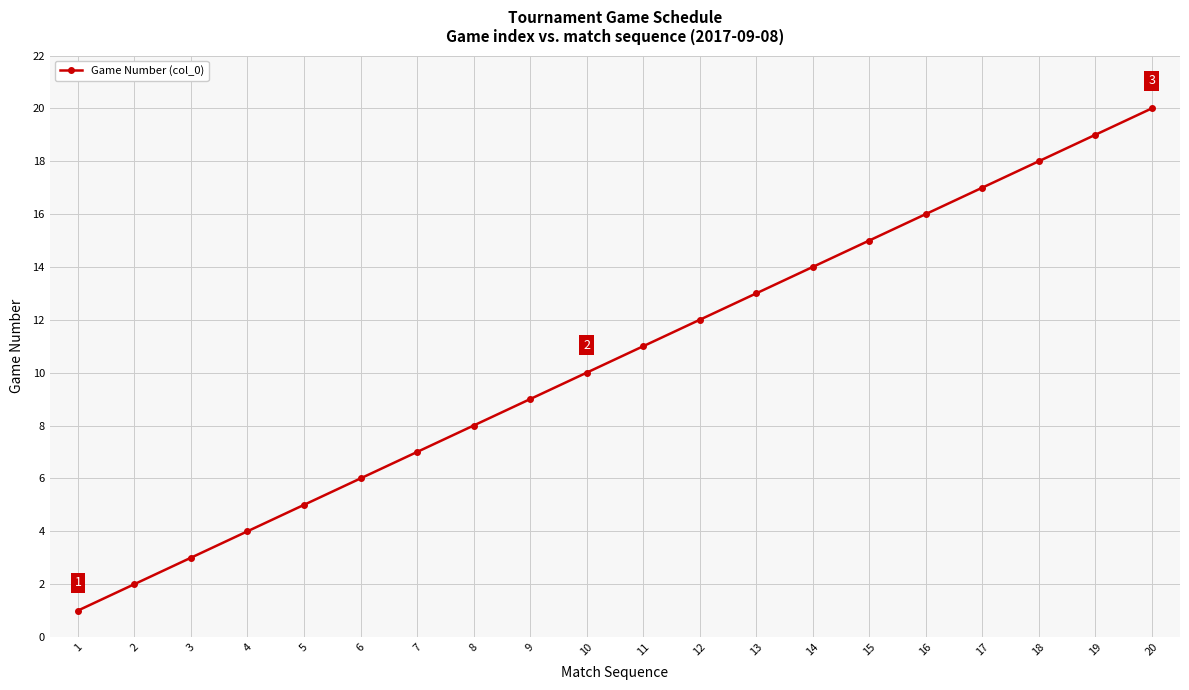

Approximately how many times larger is the value at 1 compared to 8?

0.1